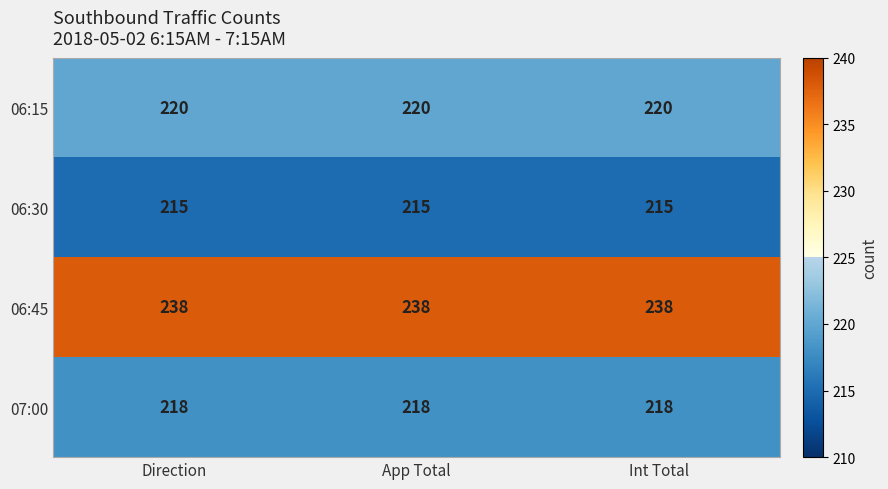

What value does the 06:15 series have at Direction?

220